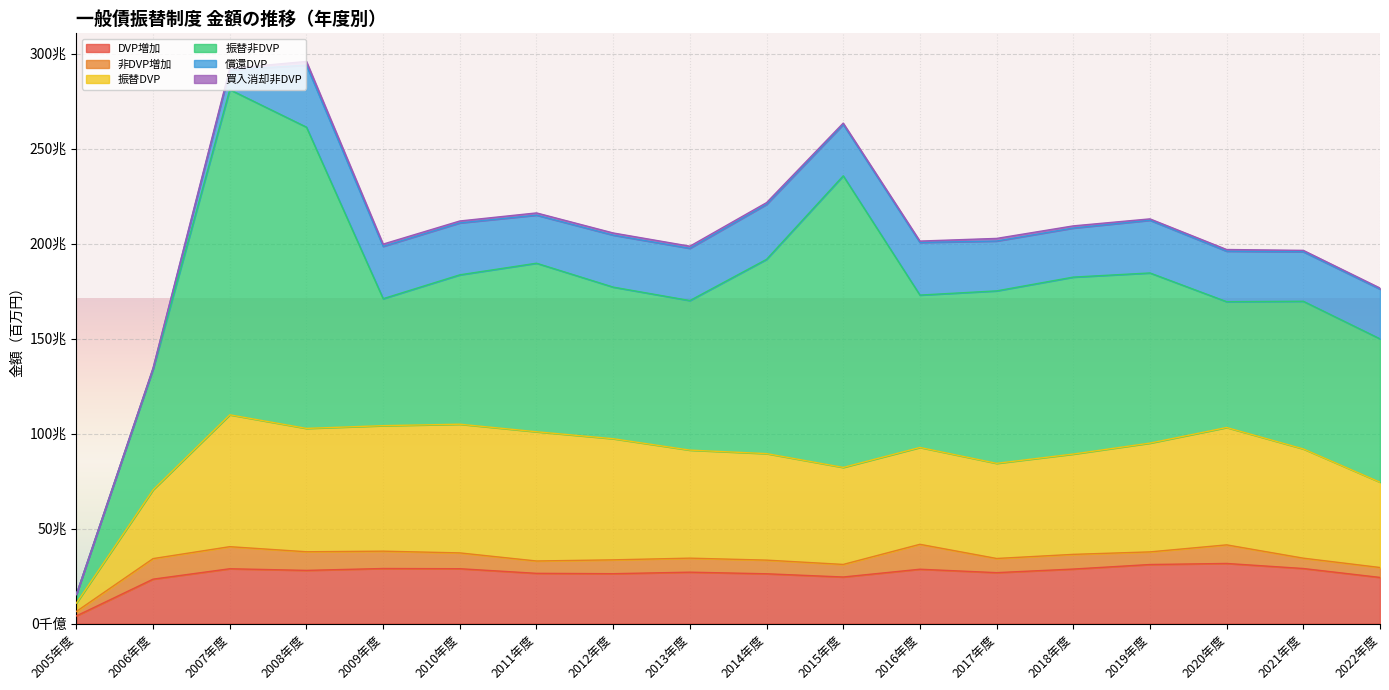

What is the sum of all 非DVP増加 values?

142432906